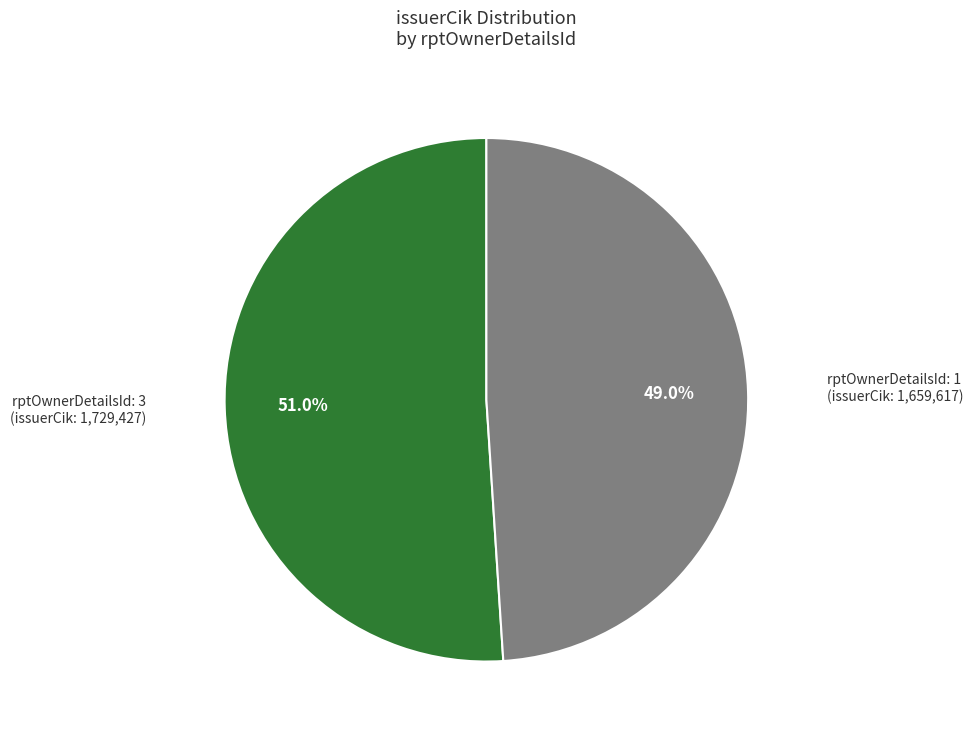

Does any single category account for the majority?

Yes